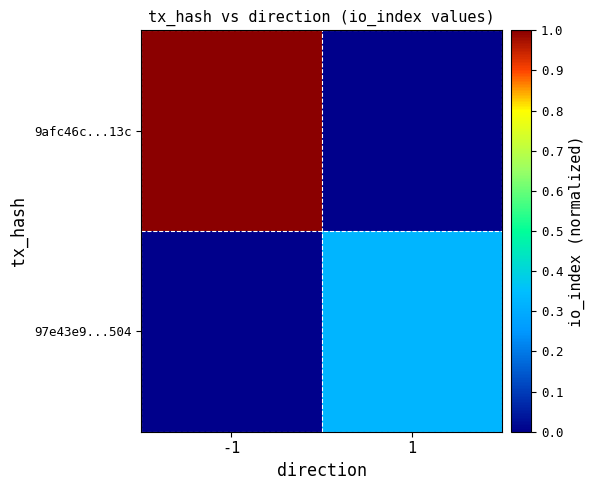

Which series has the largest total across all categories?

9afc46c...13c